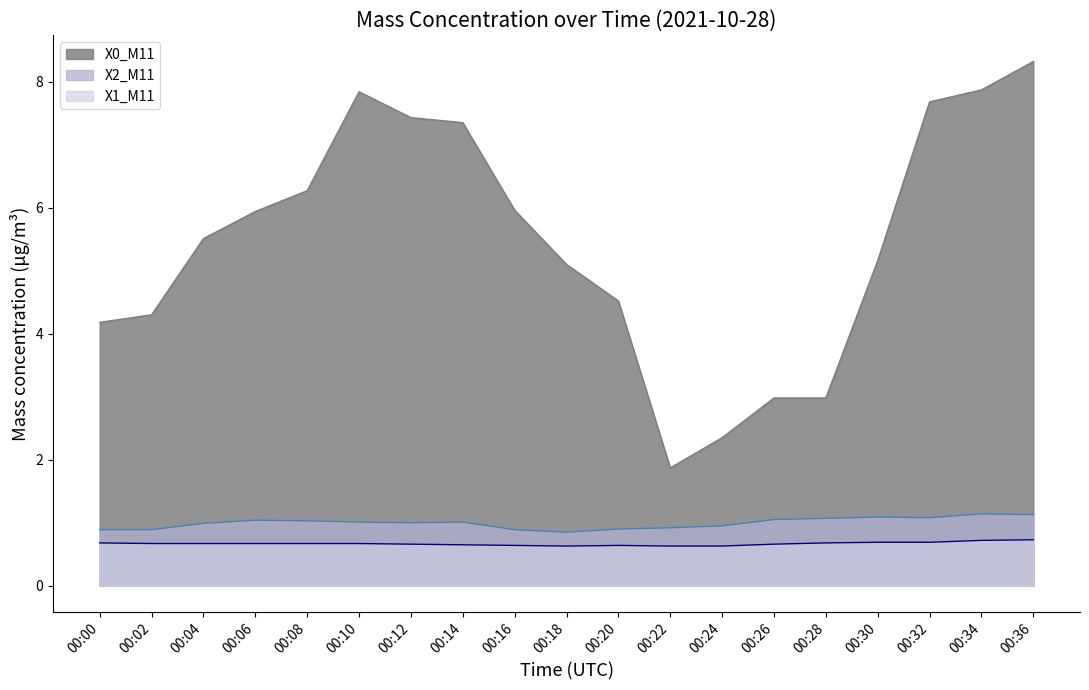

Count the number of categories in the chart.

19